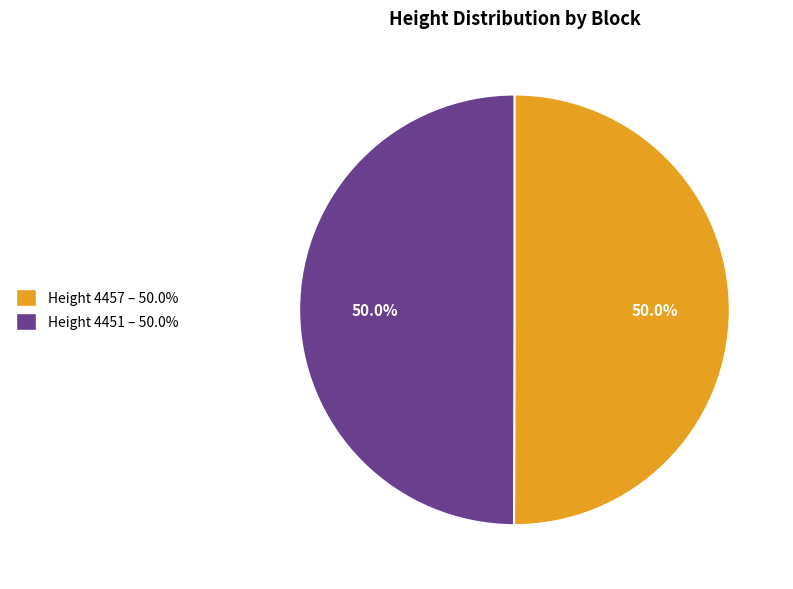

How many slices are in this pie chart?

2